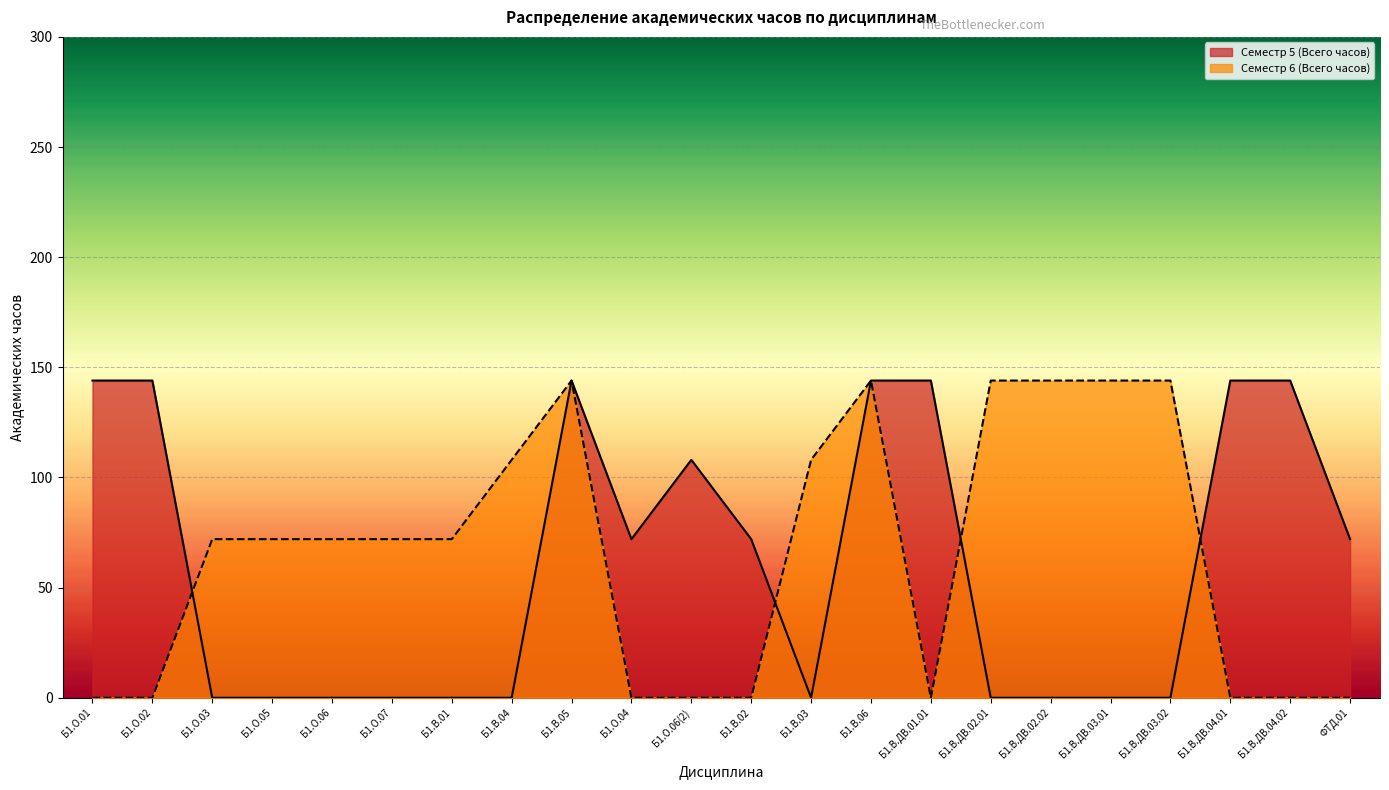

The Семестр 5 (Всего часов) series shows 48 at Б1.О.05. True or false?

False